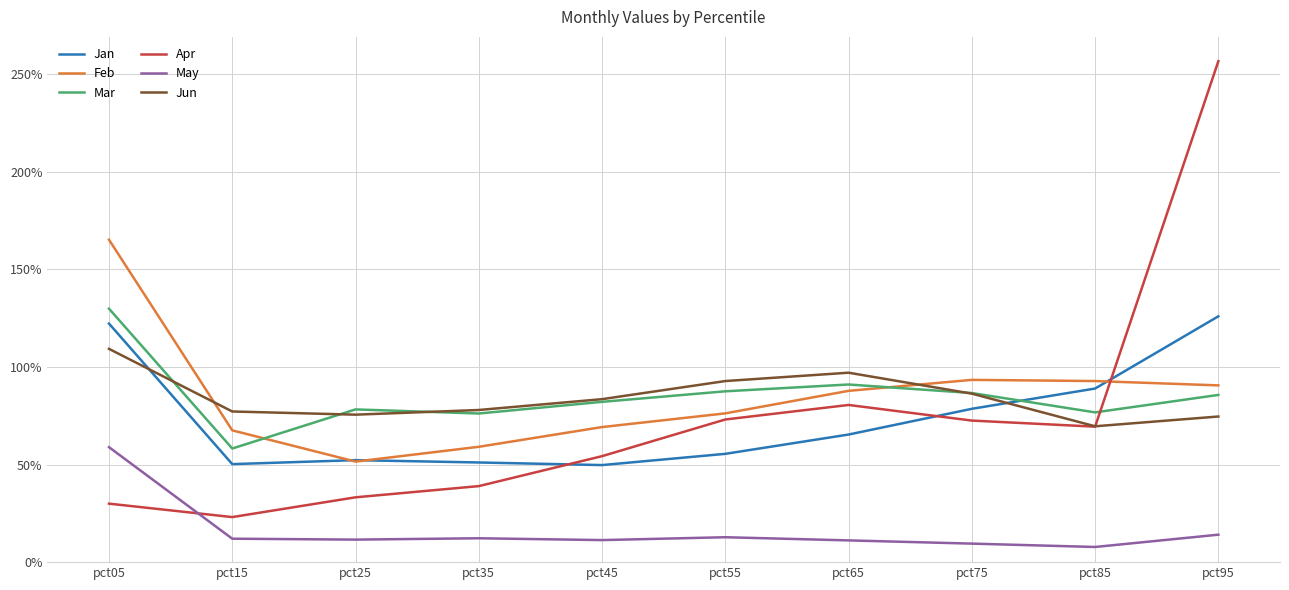

Is this an area chart (filled region under the line)?

No